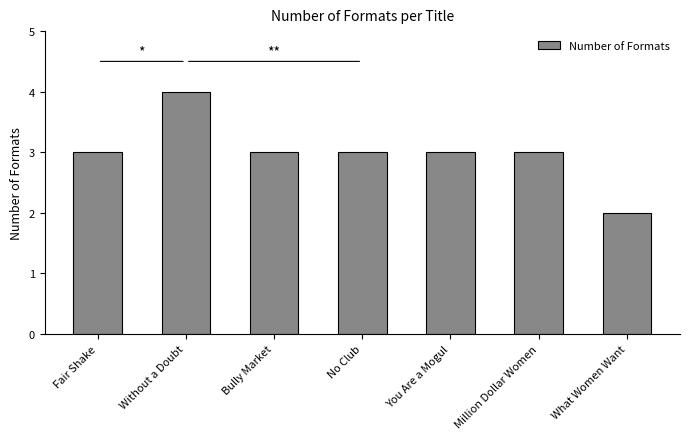

How many bars are there in total?

7